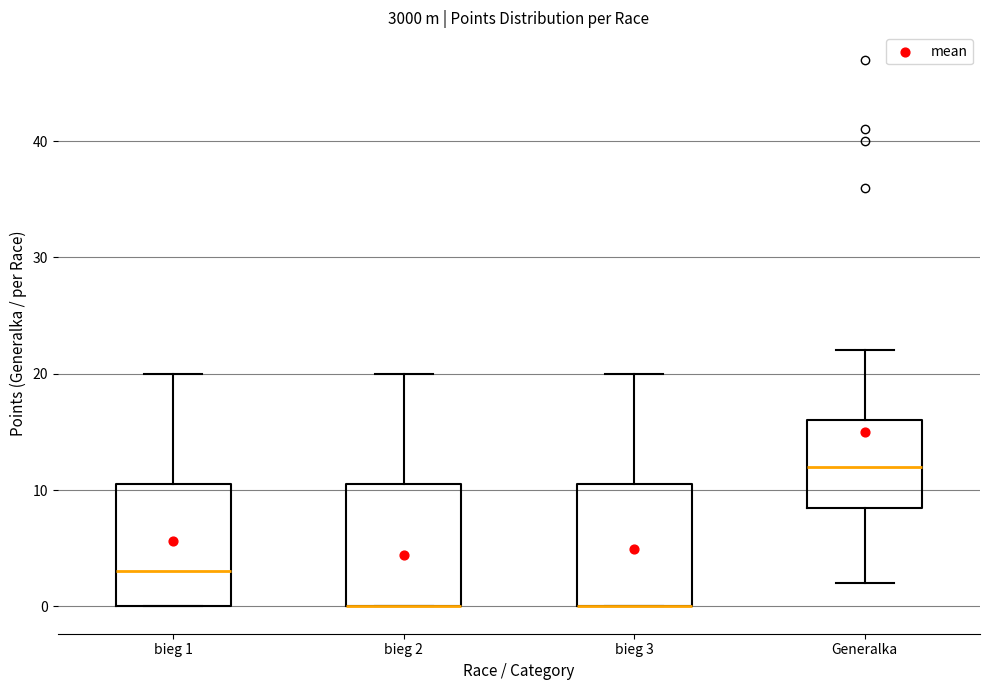

Reading left to right, read every box against the y-axis: the position of its median line, the range the box covers, and the ends of its whiskers. The values are not printed on the chart, so give them approximately, as read against the axis.

bieg 1: median 3, box 0 to 11, whiskers 0 to 20
bieg 2: median 0 (drawn on the box's lower edge), box 0 to 11, whiskers 0 to 20
bieg 3: median 0 (drawn on the box's lower edge), box 0 to 11, whiskers 0 to 20
Generalka: median 12, box 9 to 16, whiskers 2 to 22